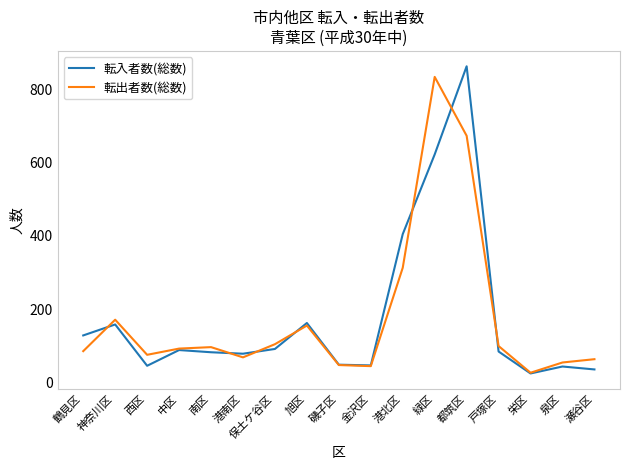

Where is 転入者数(総数) nearest to the value 444?

港北区